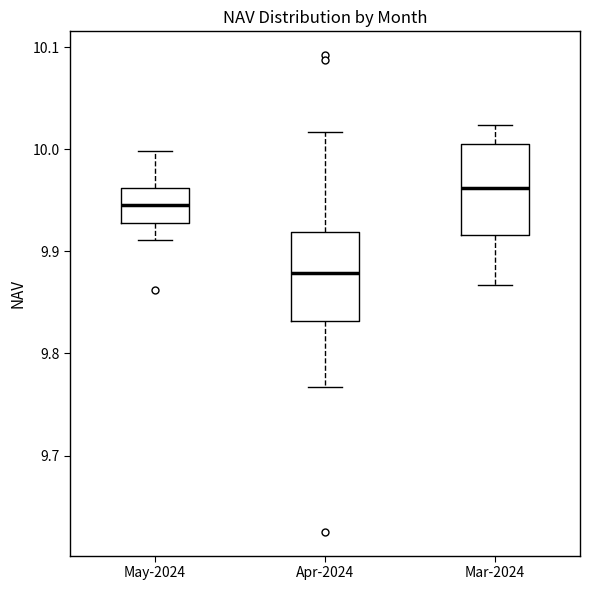

Reading left to right, transcribe this box plot: for each box, give where its median line is, the range the box spans, and where its two whiskers end, as read against the y-axis. The values are not printed on the chart, so give them approximately, as read against the axis.

May-2024: median 9.95, box 9.93 to 9.96, whiskers 9.91 to 10.00
Apr-2024: median 9.88, box 9.83 to 9.92, whiskers 9.77 to 10.02
Mar-2024: median 9.96, box 9.92 to 10.01, whiskers 9.87 to 10.02